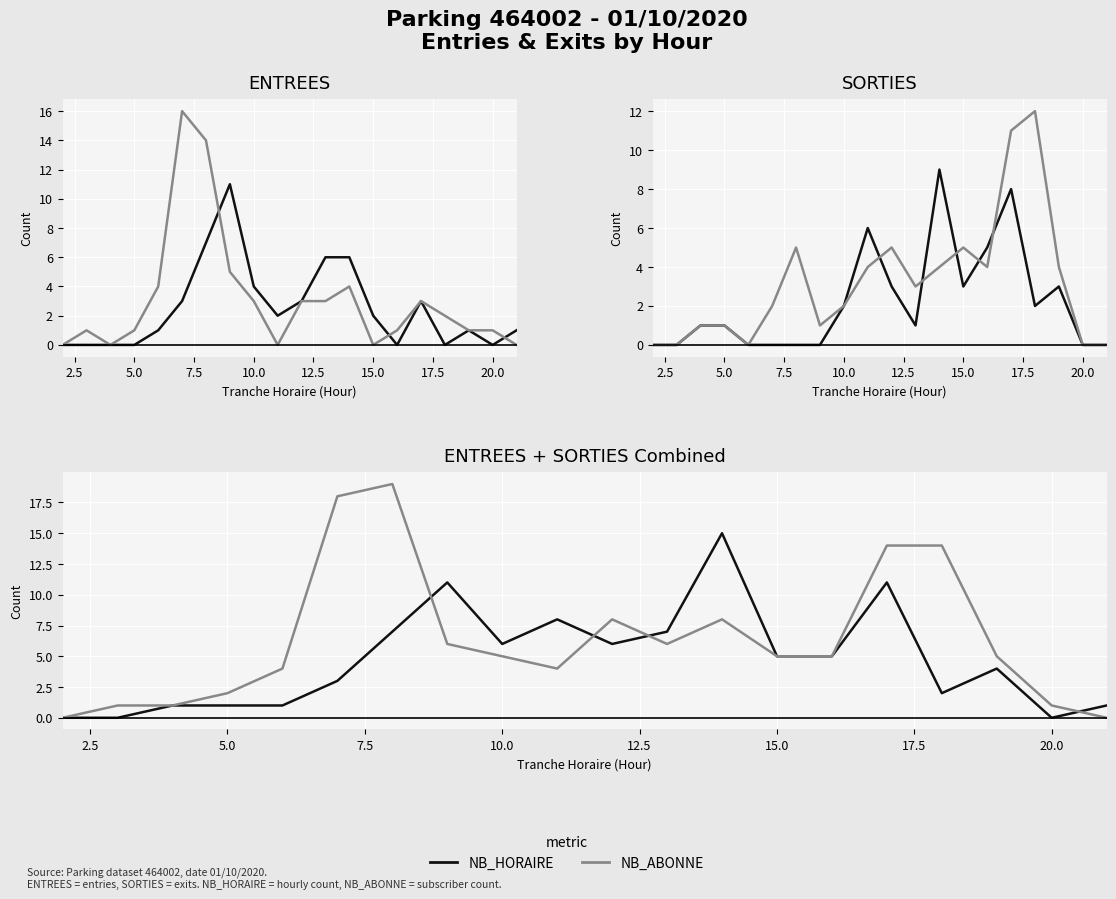

What is the value of the SORTIES - NB_HORAIRE point at the 12th from the left?

1